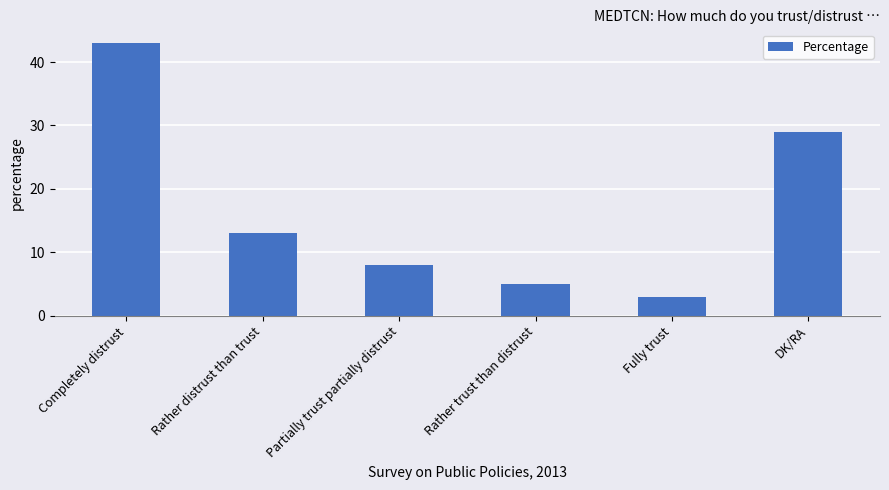

Approximately how many times larger is the value at Rather distrust than trust compared to DK/RA?

0.4